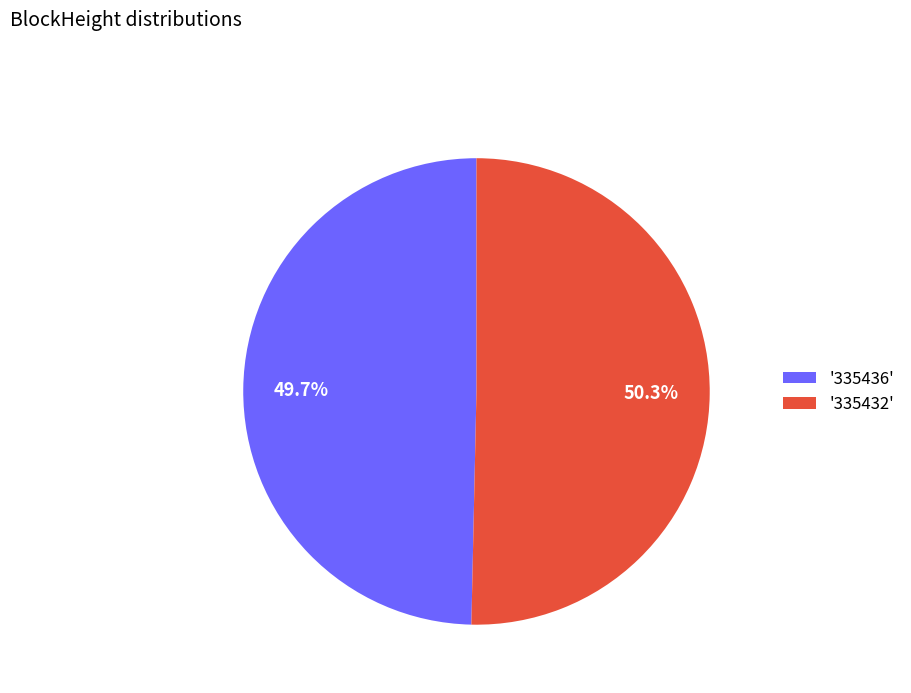

Rank the categories by value from lowest to highest.

'335436', '335432'